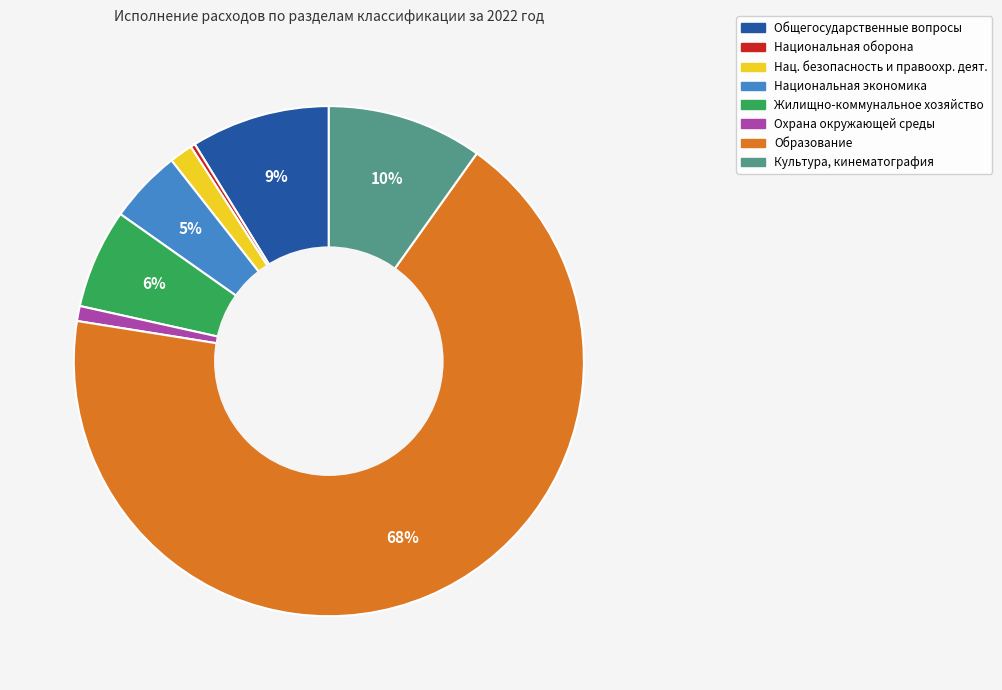

To the nearest percent, what is the average slice percentage?

12%